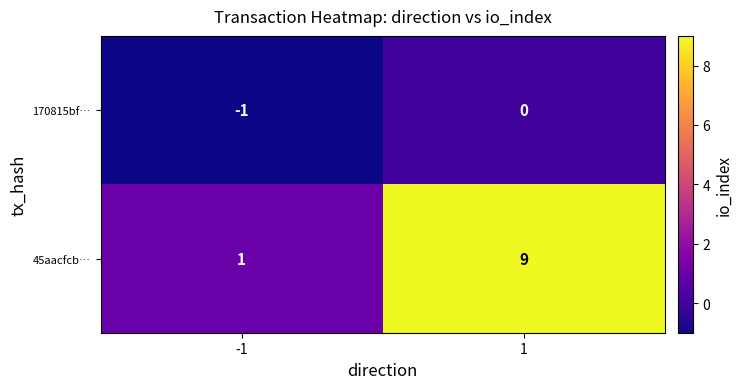

What is the sum of the 45aacfcb… values at -1 and 1?

10